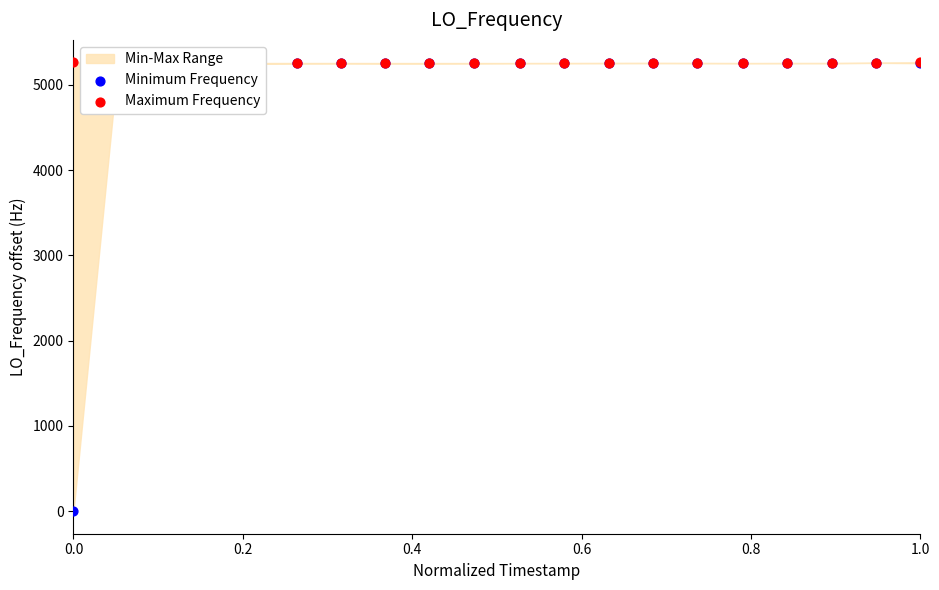

Which series has the largest Y range (max minus min)?

Minimum Frequency